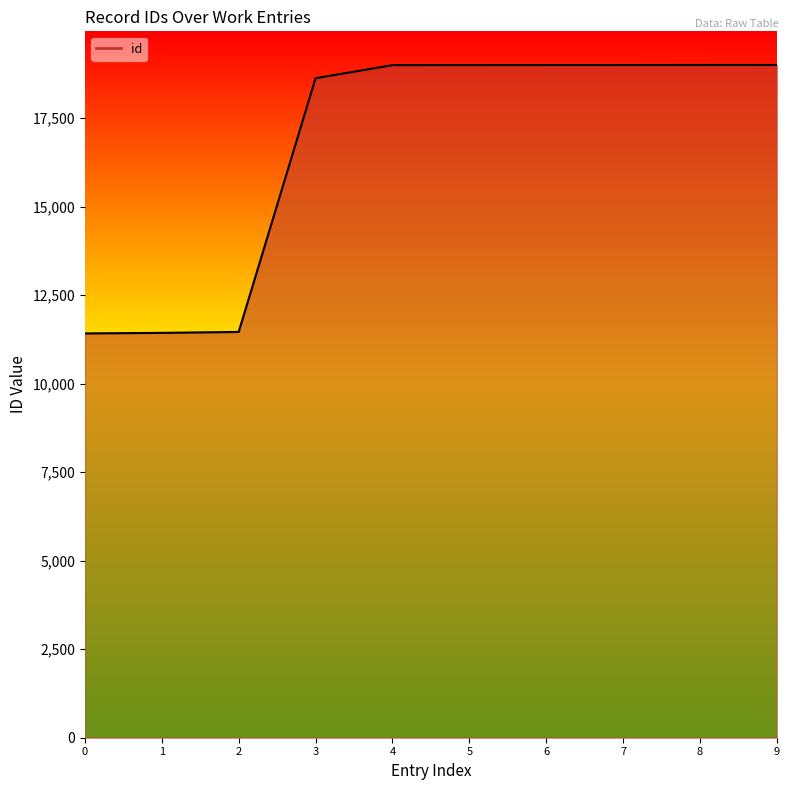

Approximately how many times larger is the value at 8 compared to 4?

1.0